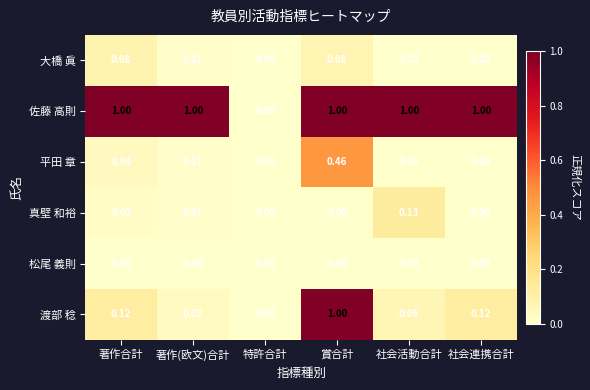

Which category has the highest value in the 真壁 和裕 series?

社会活動合計